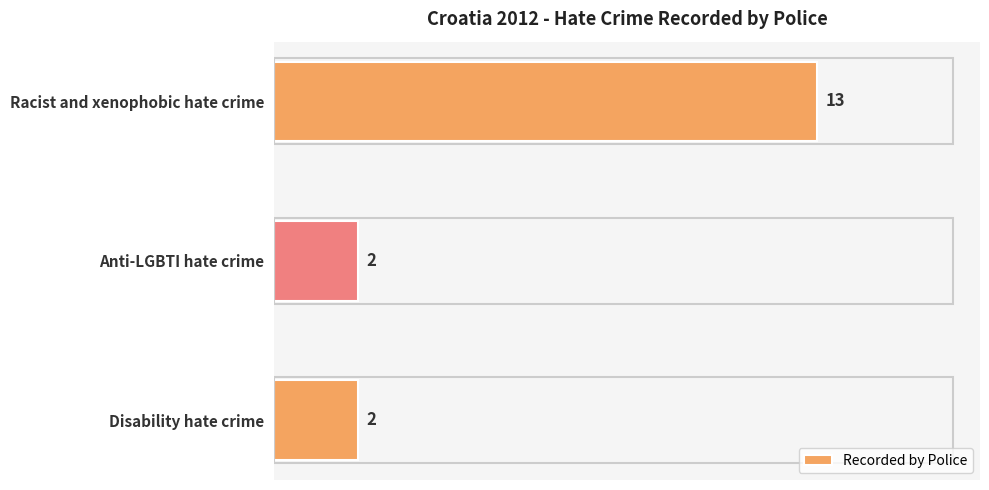

Is it true that the value at Racist and xenophobic hate crime is 18?

False